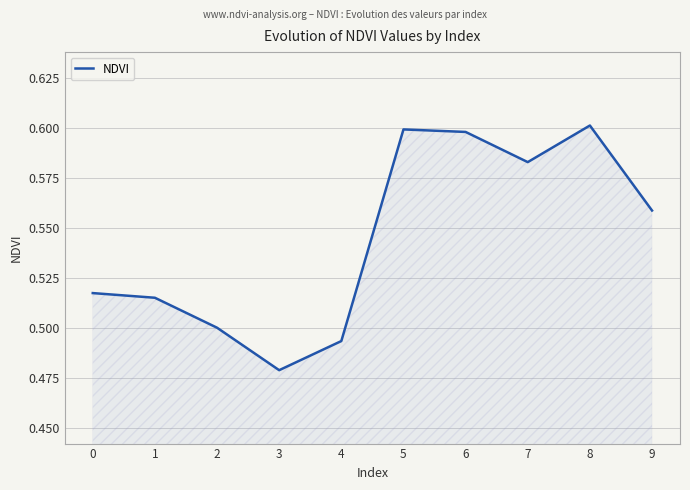

What is the change in value from 4 to 6?

+0.1